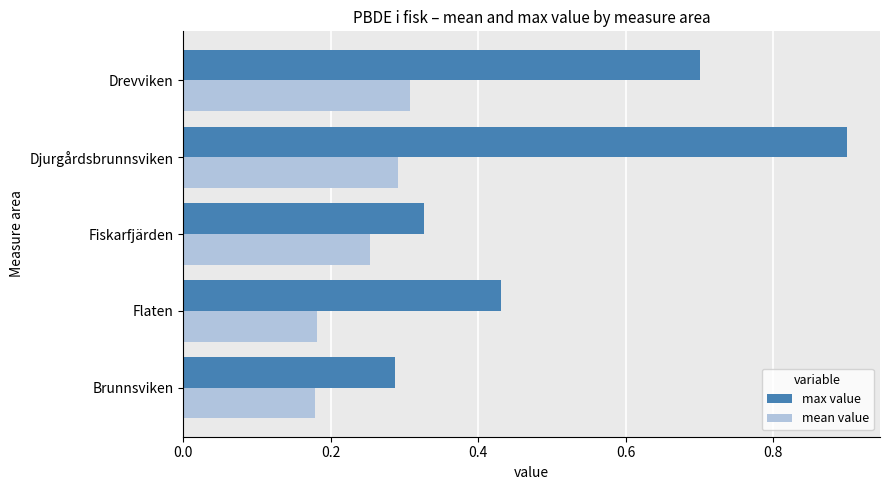

At which category does the chart reach its peak across all series?

Djurgårdsbrunnsviken